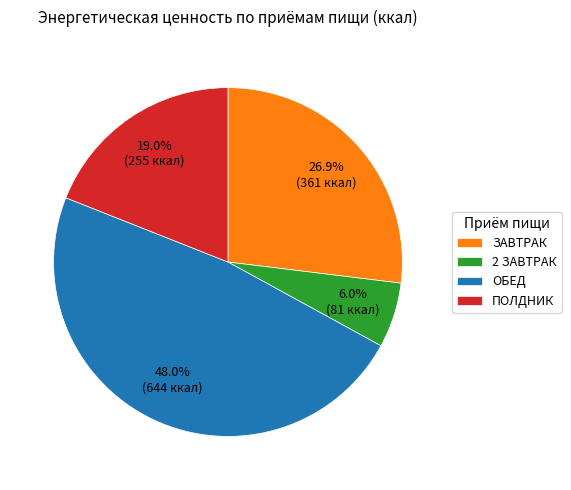

The 2 ЗАВТРАК slice represents 16% of the pie. True or false?

False